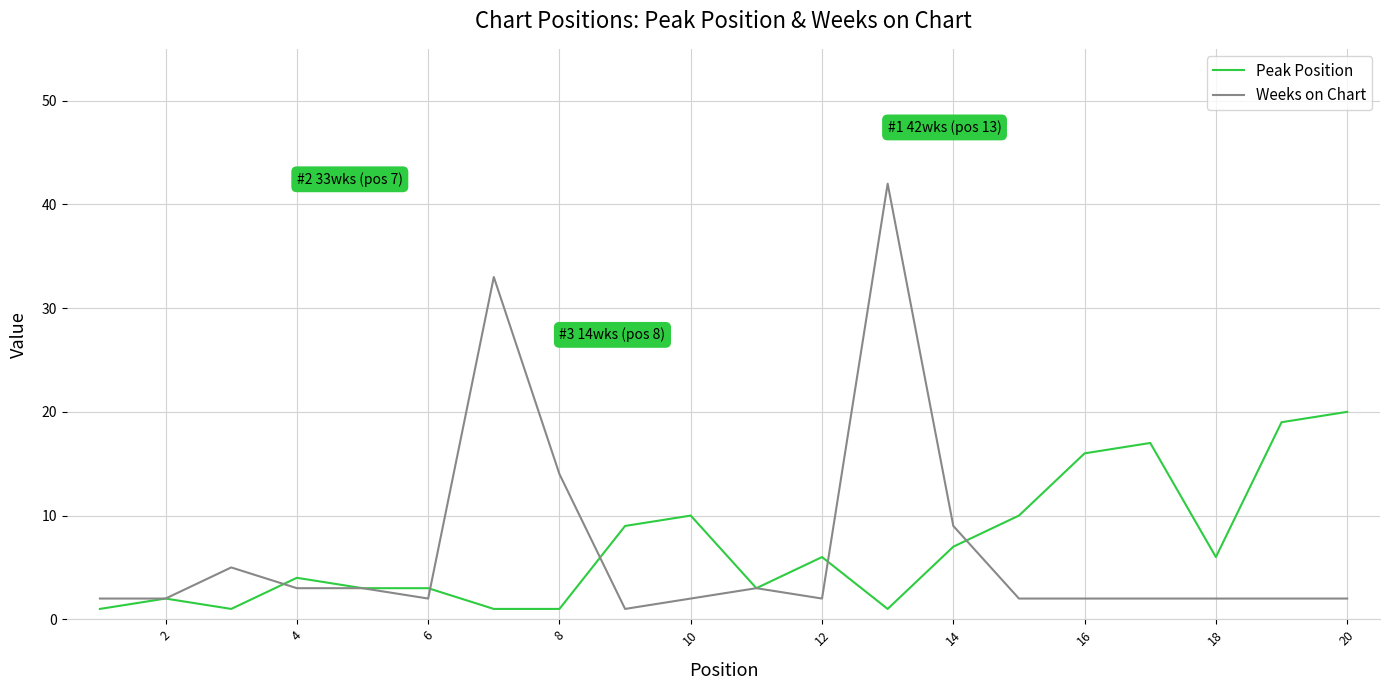

Which series has the largest range (max minus min)?

Weeks on Chart